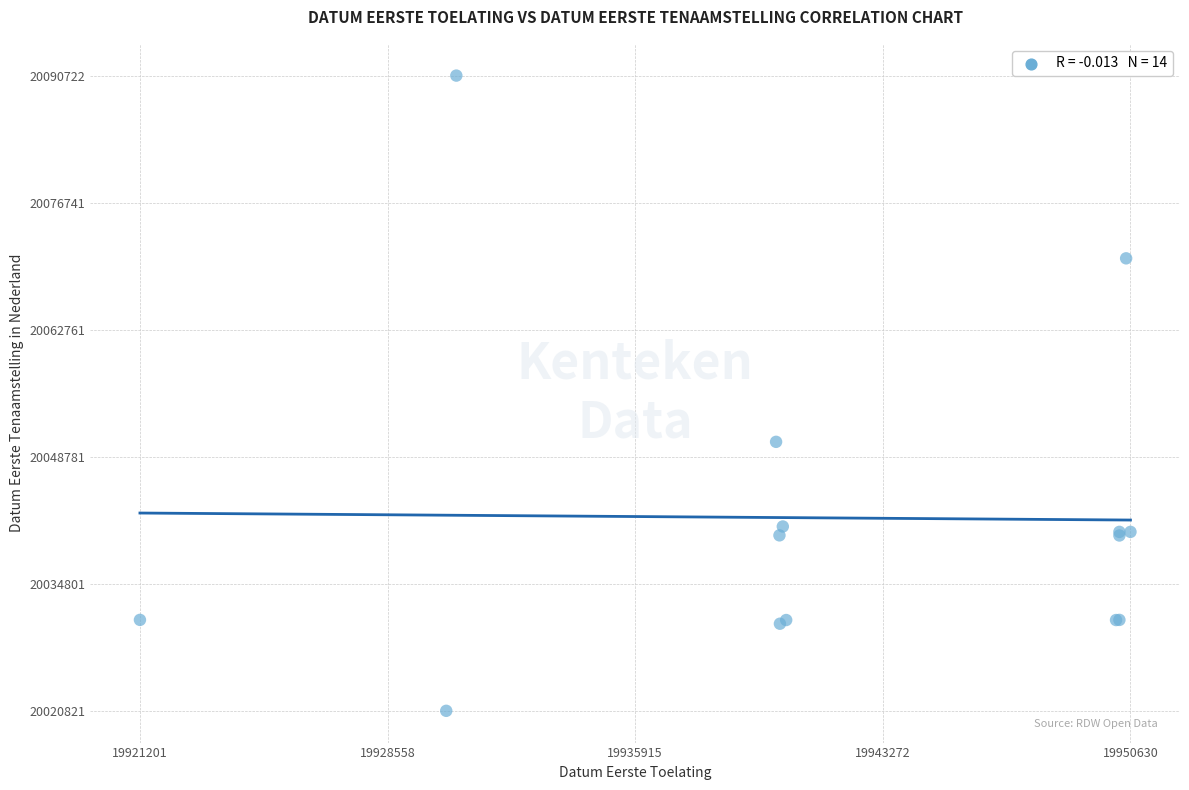

What Y value in the scatter plot is closest to 20055771?

20050420